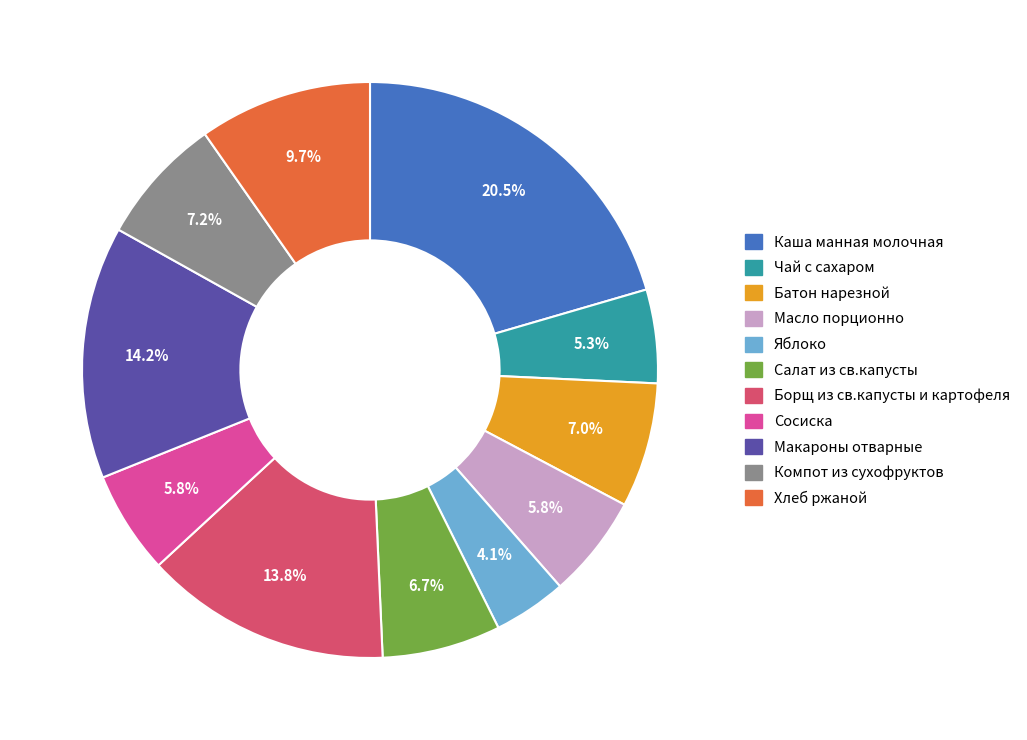

Which has a higher value, Борщ из св.капусты и картофеля or Хлеб ржаной?

Борщ из св.капусты и картофеля